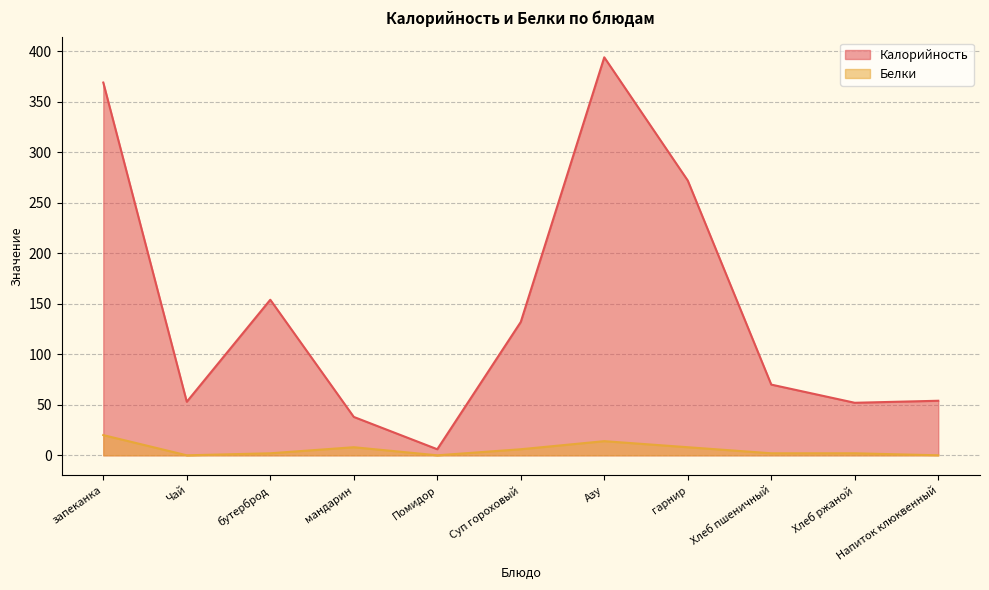

How many data points does each series have?

11